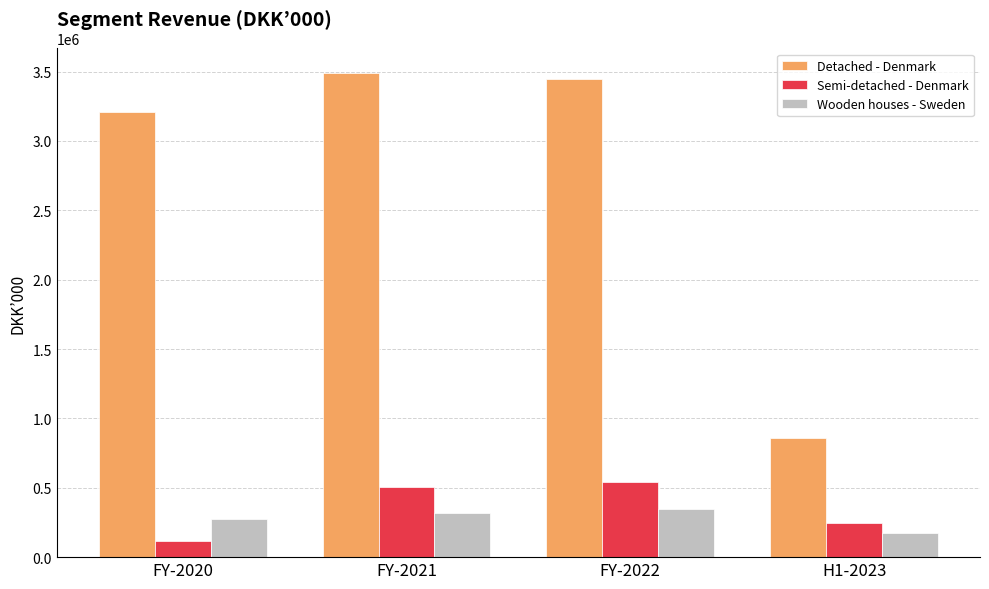

What is the label of the 4th bar from the left?

H1-2023